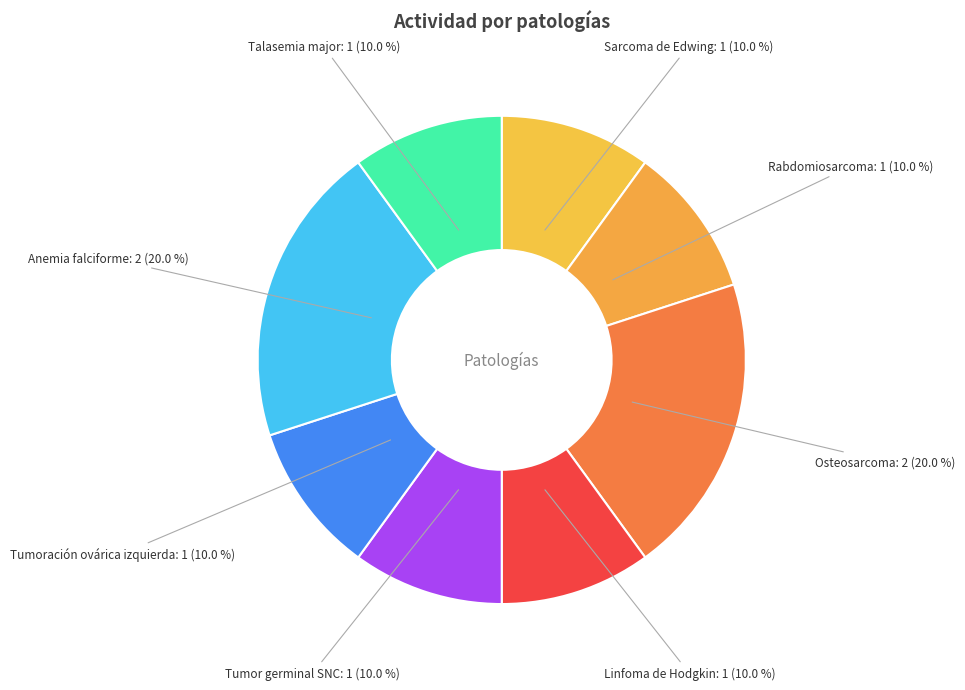

To the nearest percent, what portion does Rabdomiosarcoma represent?

10%